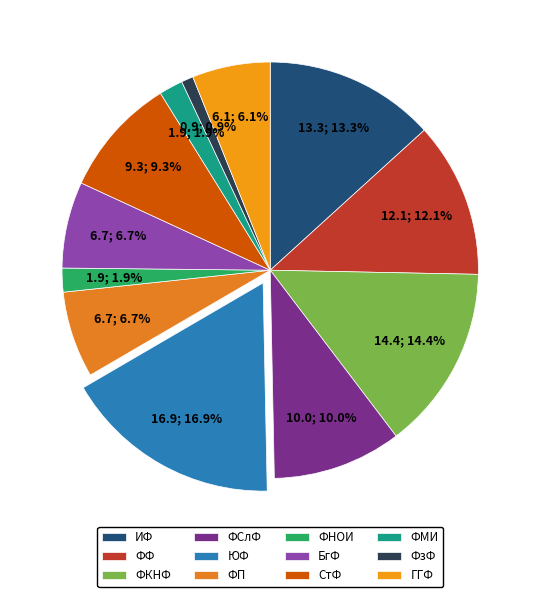

Does СтФ account for over 50% of the chart?

No